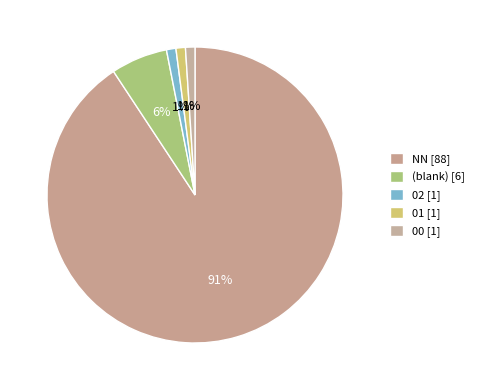

How many slices are in this pie chart?

5